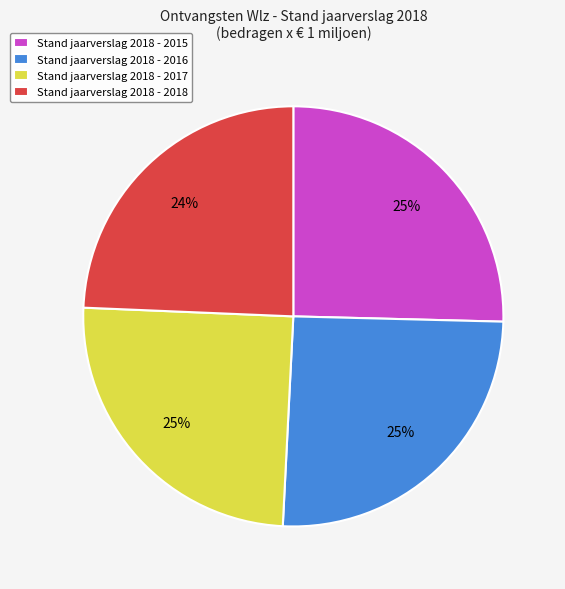

Count the number of slices in the pie.

4